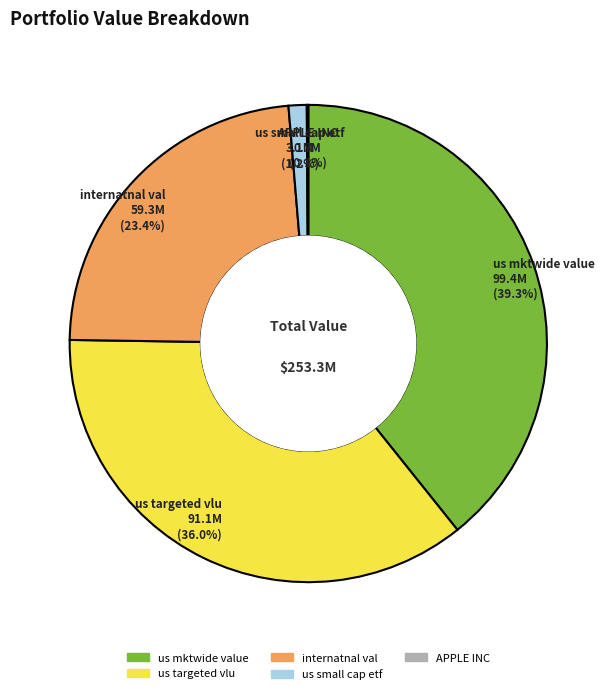

Approximately how many times larger is the value at us mktwide value compared to internatnal val?

1.7